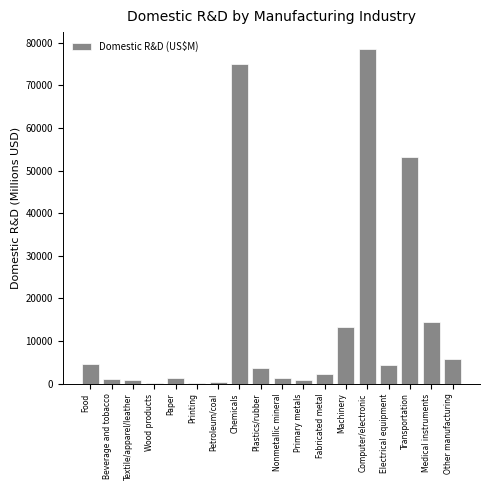

At which label is the value closest to 39375?

Transportation